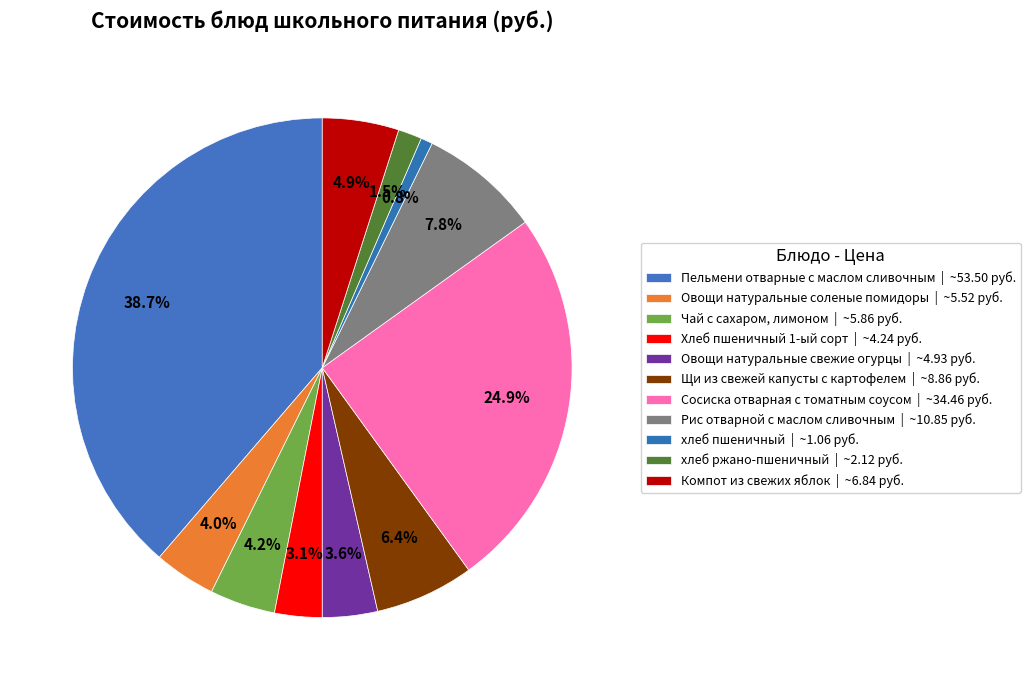

Is the sum of Хлеб пшеничный 1-ый сорт and Пельмени отварные с маслом сливочным greater than half?

No